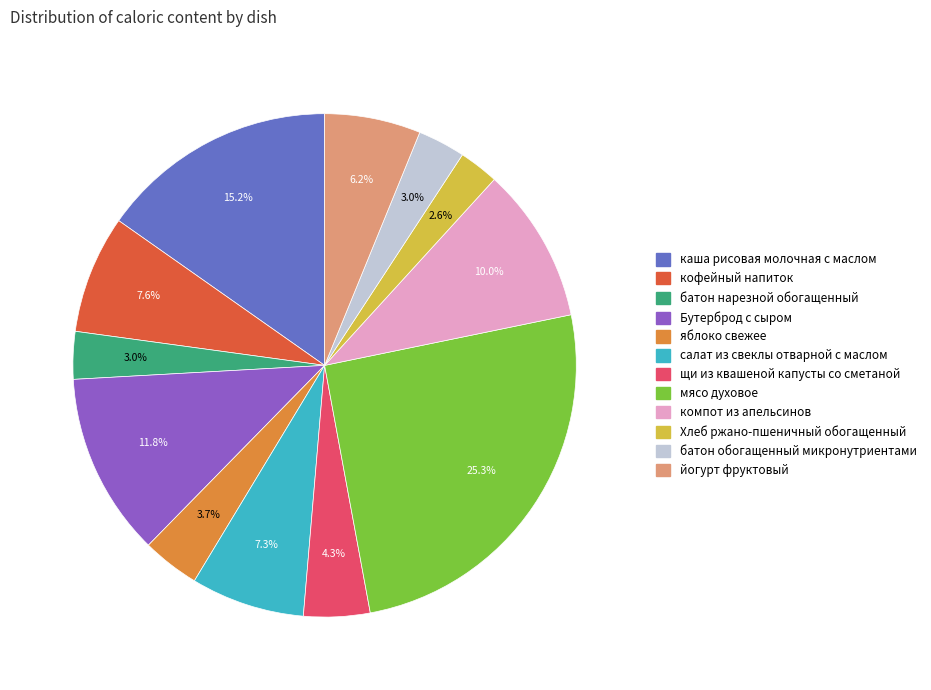

Which category has the biggest portion of the pie?

мясо духовое